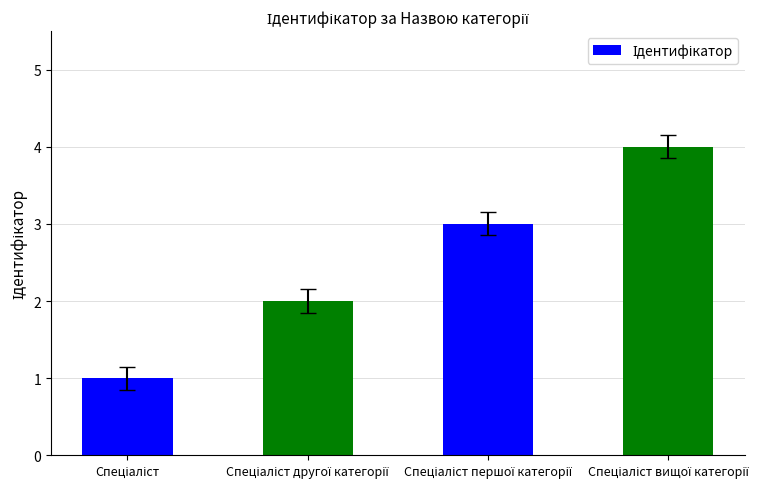

What is the minimum value shown in the chart?

1